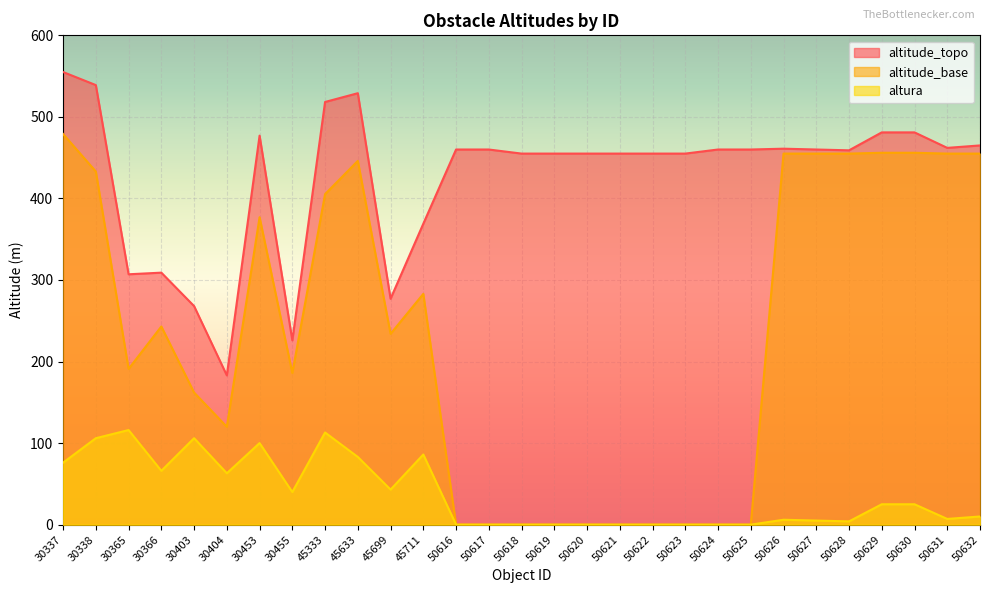

What is the spread (max minus min) of values at 50617?

460.0